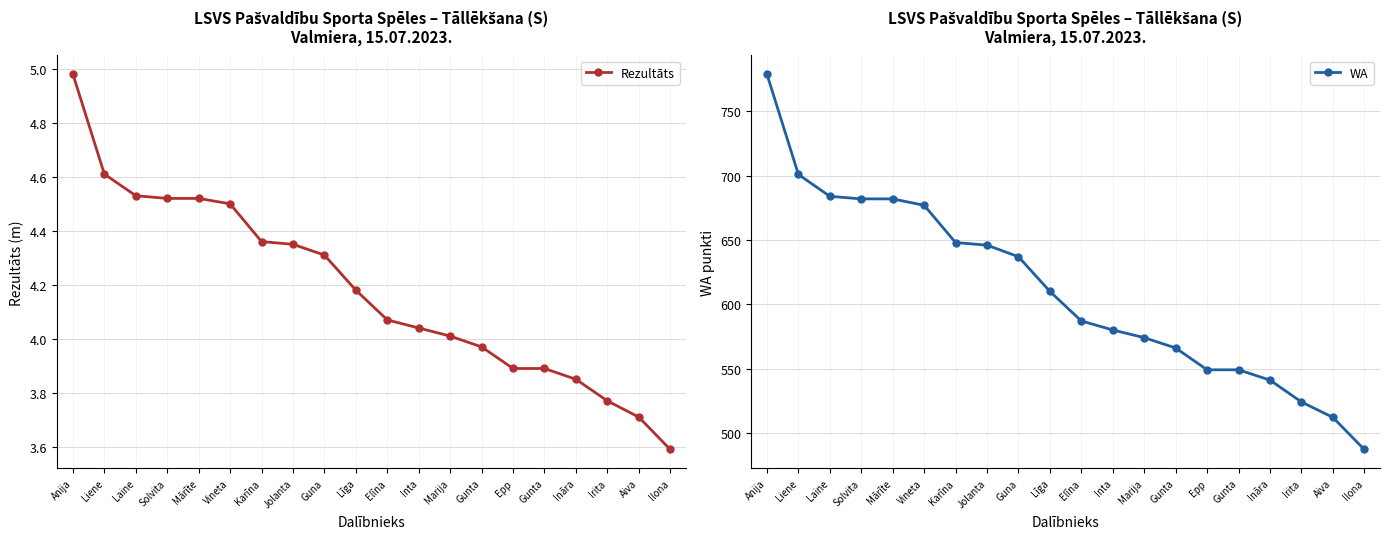

What is the average value of the Rezultāts series?

4.2